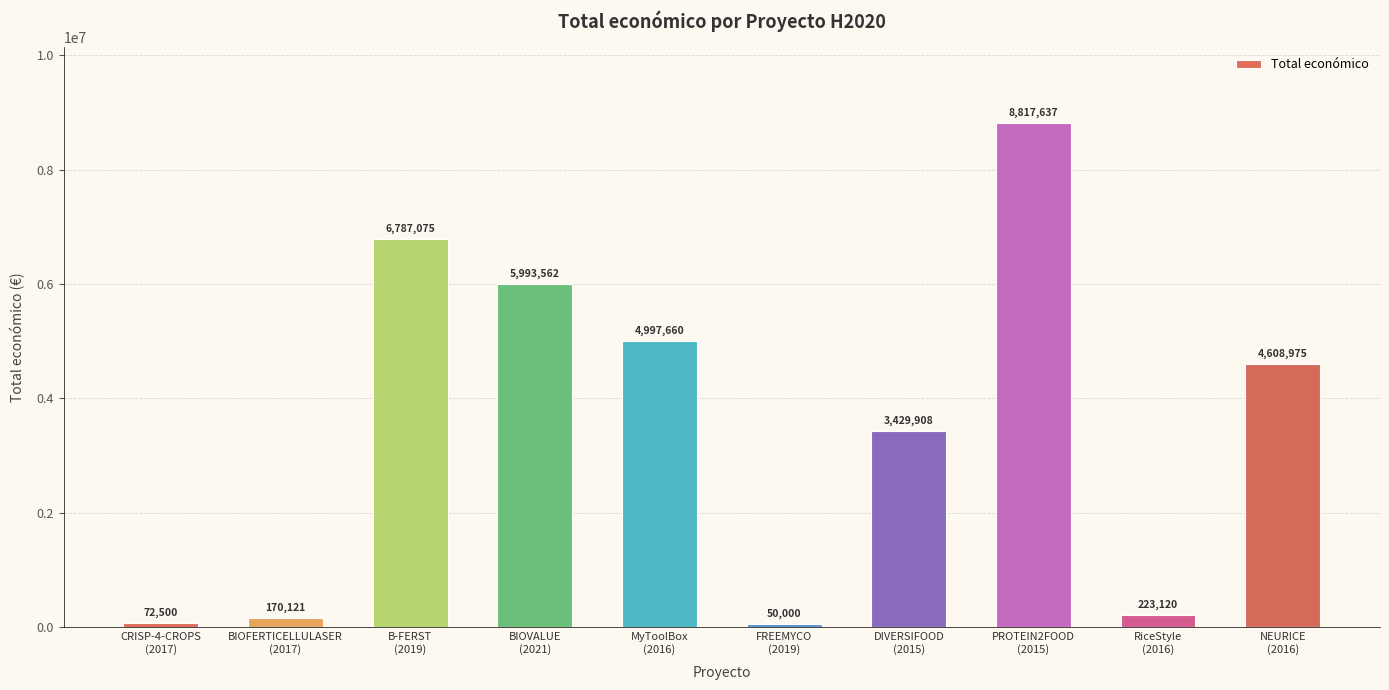

True or false: the data shows 6892603 at MyToolBox
(2016).

False